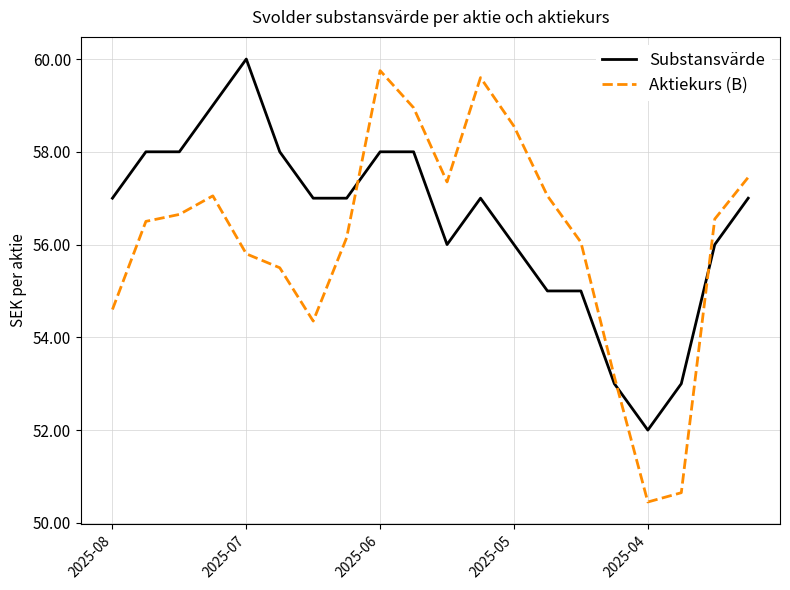

What is the minimum value shown in the chart?

50.5